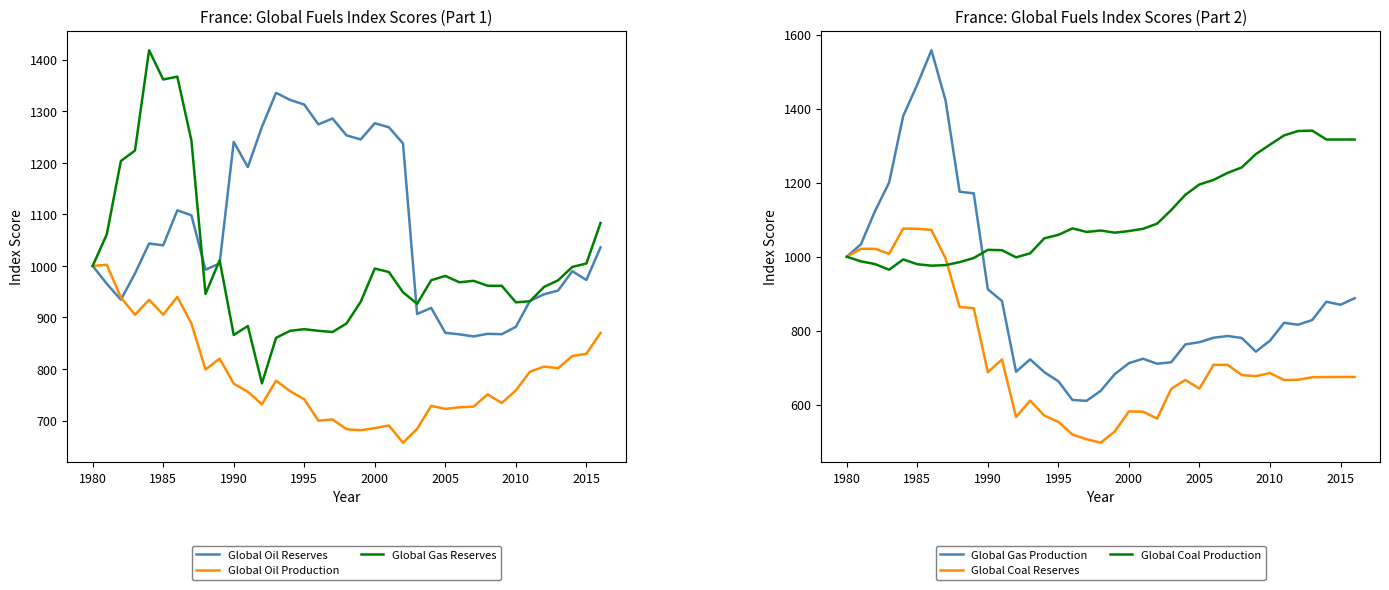

What is the highest value of the Global Gas Reserves series?

1418.5